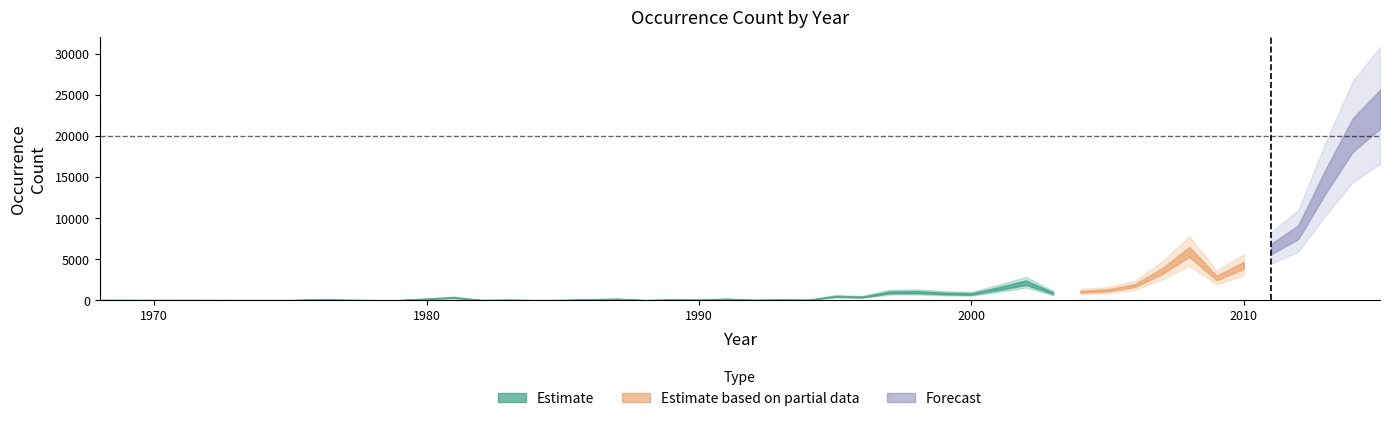

Rank the categories by value from highest to lowest.

2015, 2014, 2013, 2012, 2011, 2008, 2010, 2007, 2009, 2002, 2006, 2001, 2005, 2004, 1998, 1997, 2003, 1999, 2000, 1995, 1996, 1981, 1987, 1991, 1976, 1989, 1993, 1983, 1990, 1977, 1994, 1992, 1968, 1985, 1982, 1988, 1975, 1978, 1979, 1984